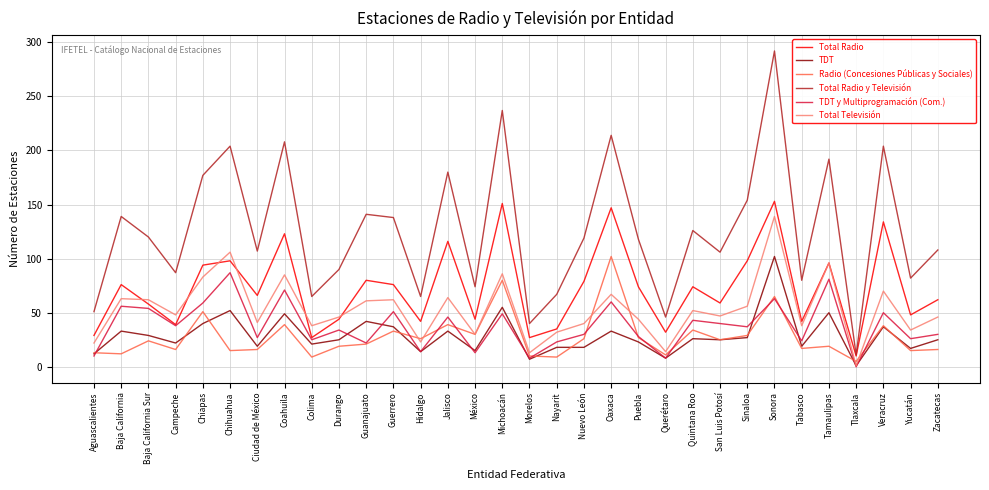

Which series changed the most between Campeche and Coahuila?

Total Radio y Televisión